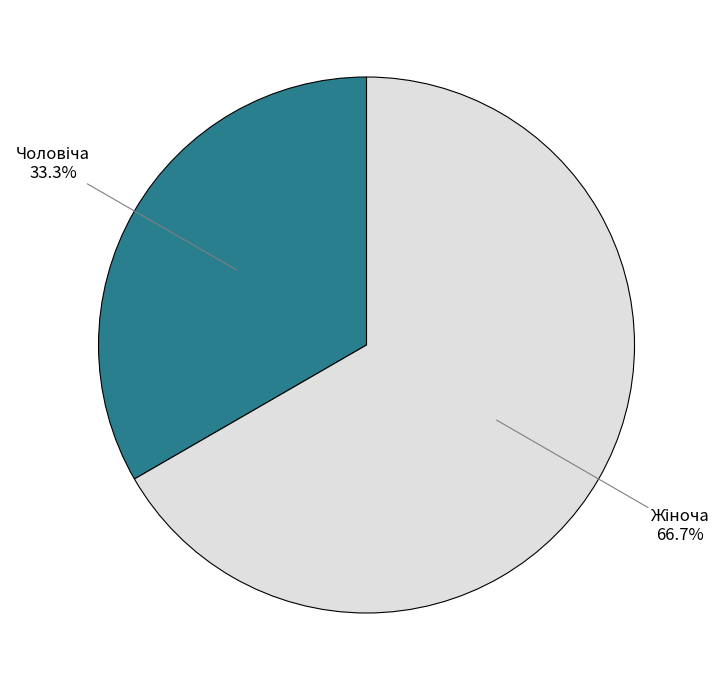

Is there any slice that represents more than half of the pie?

Yes